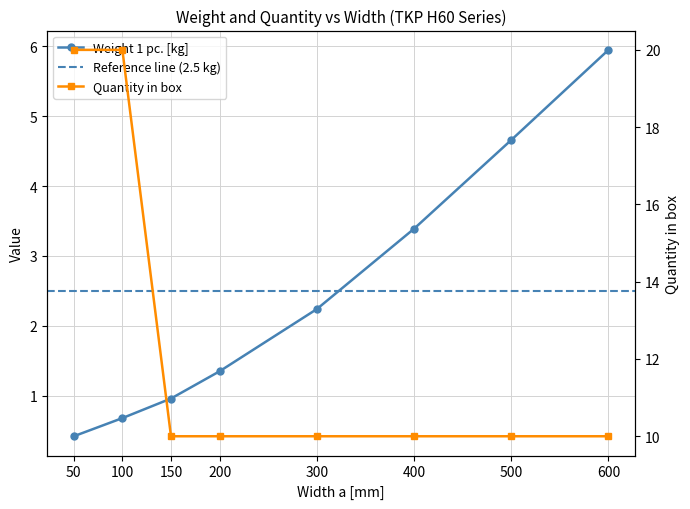

What is the difference between the highest and lowest values at 100?

19.3